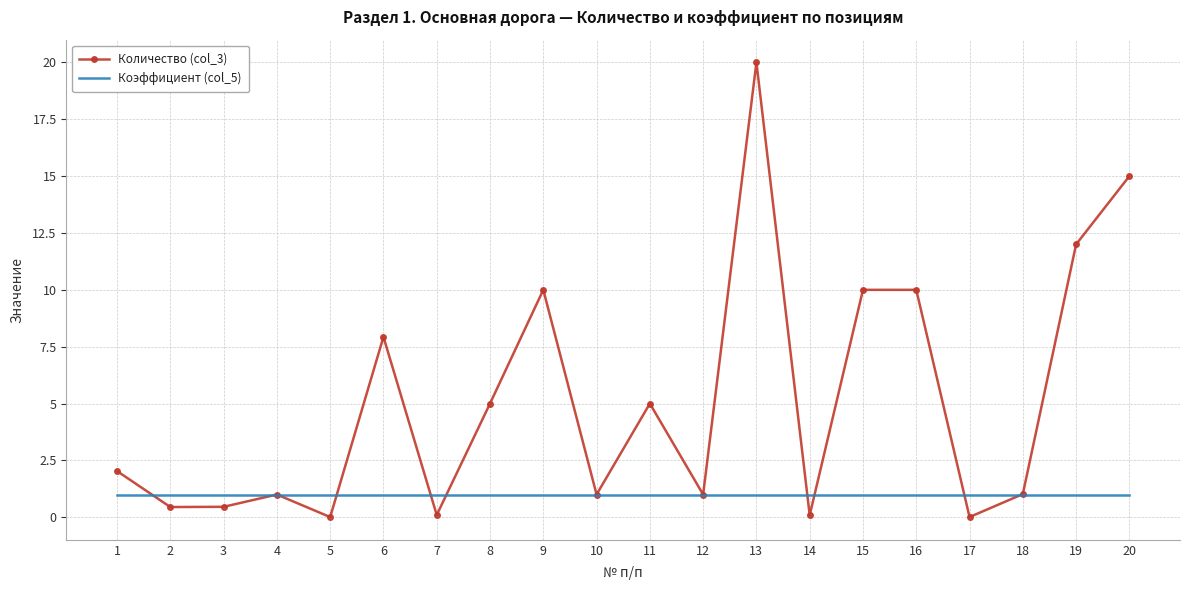

Between 6 and 13, which series saw the biggest shift?

Количество (col_3)